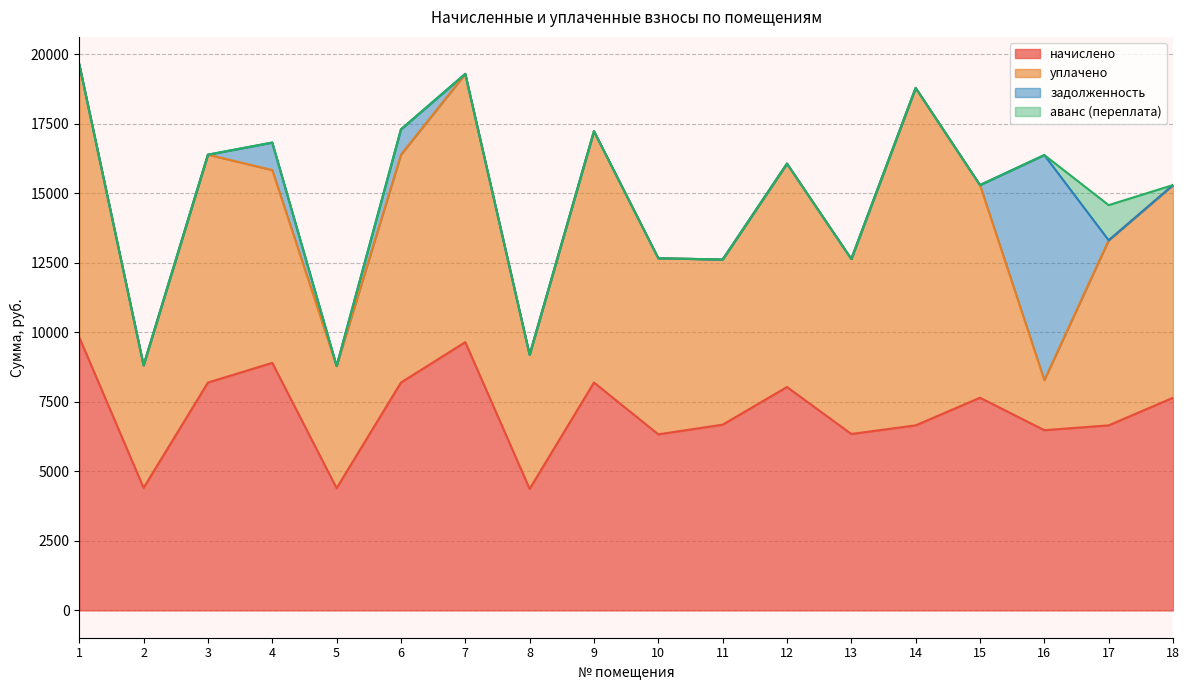

True or false: задолженность has a value of -5154.1 at 1.

False